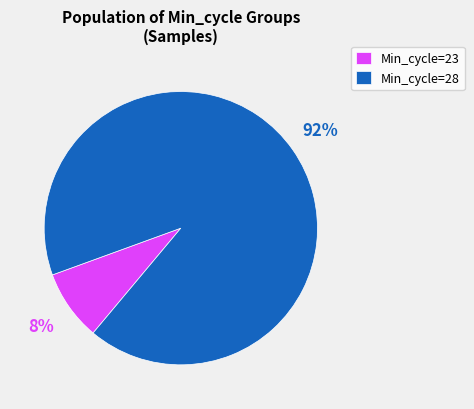

What is the largest slice in the pie chart?

Min_cycle=28